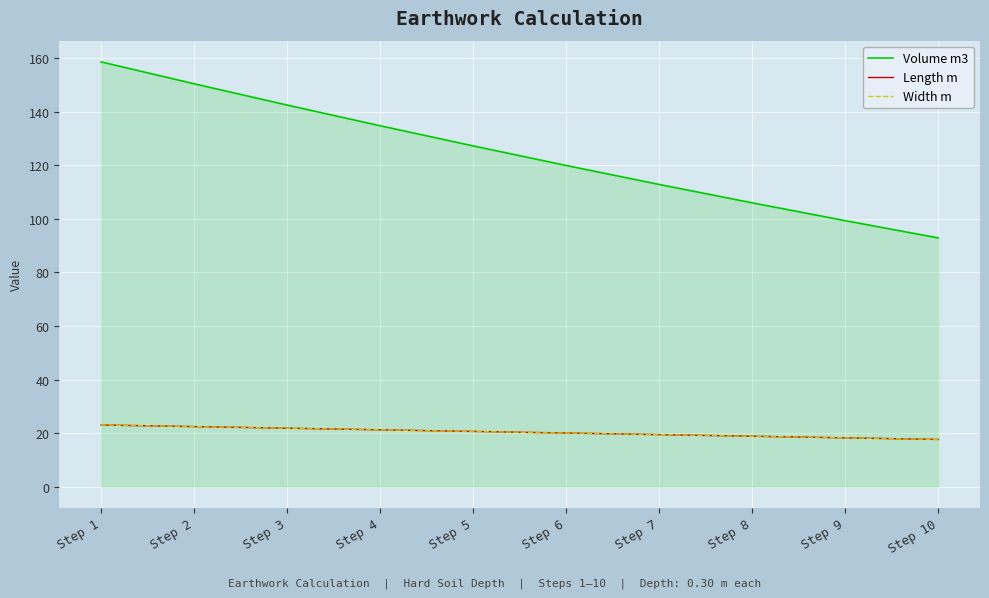

Does the chart have visible grid lines?

Yes